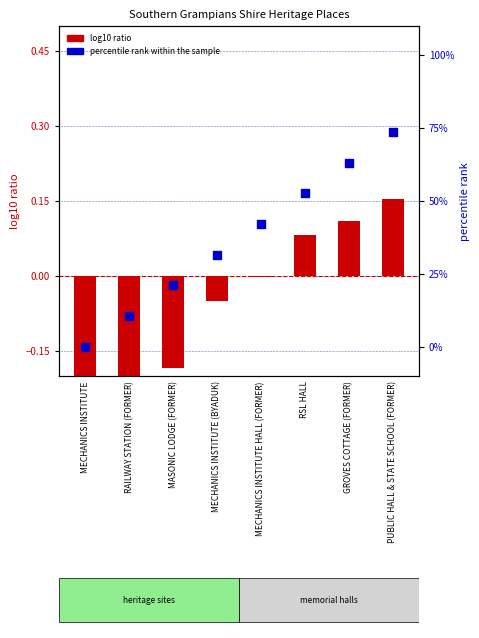

Which series has the largest Y range (max minus min)?

percentile rank within the sample